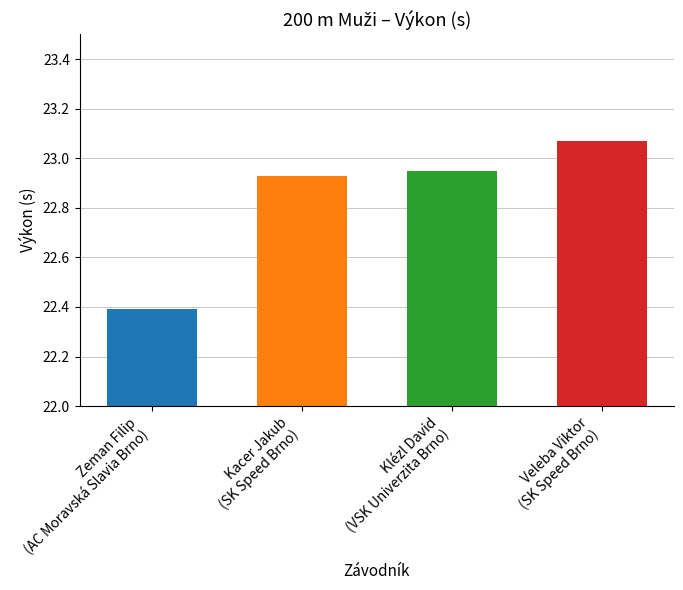

What is the sum of all values?

91.3